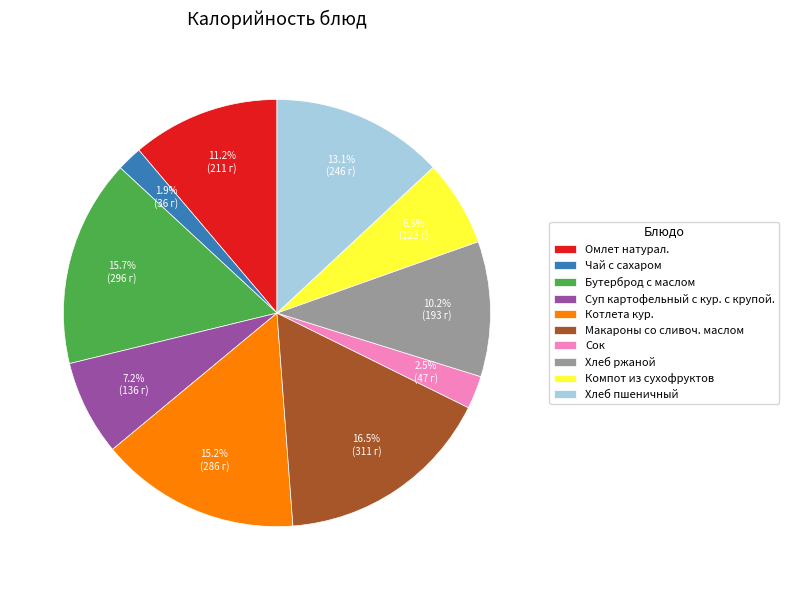

What is the total percentage of Чай с сахаром and Суп картофельный с кур. с крупой.?

9.1%